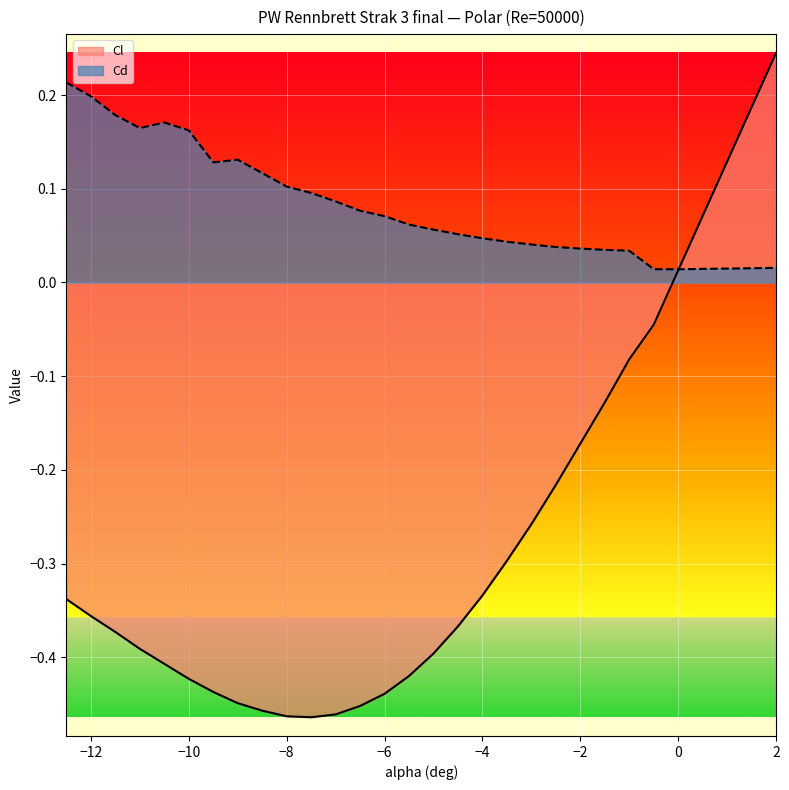

Between -0.5 and 0.5, which series saw the biggest shift?

Cl